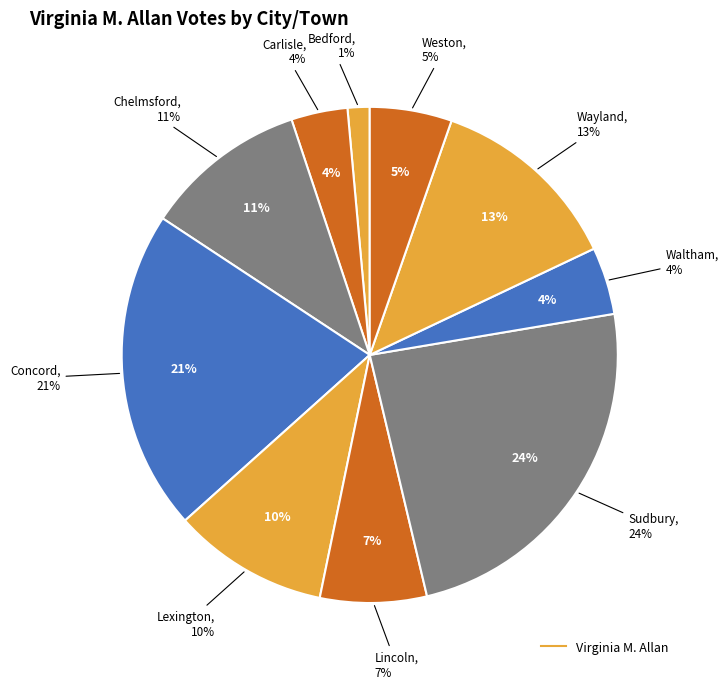

To the nearest percent, what is the difference between the largest and smallest slice percentages?

23%